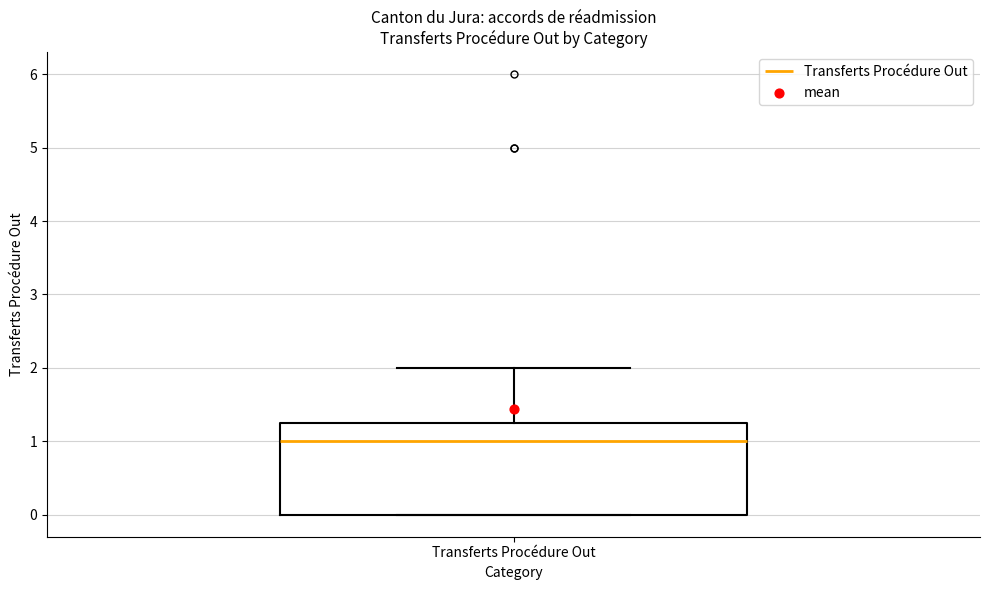

Transcribe this box plot: give where the median line is, the range the box spans, and where the two whiskers end, as read against the y-axis. The values are not printed on the chart, so give them approximately, as read against the axis.

median 1.0, box 0.0 to 1.3, whiskers 0.0 to 2.0